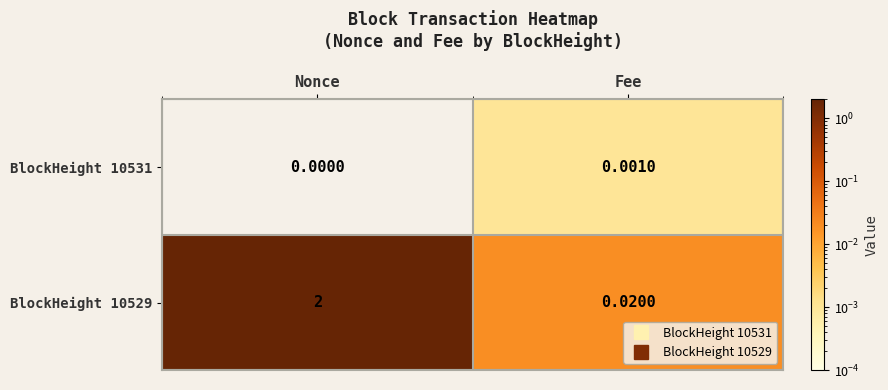

Where is BlockHeight 10529 nearest to the value 1?

Fee